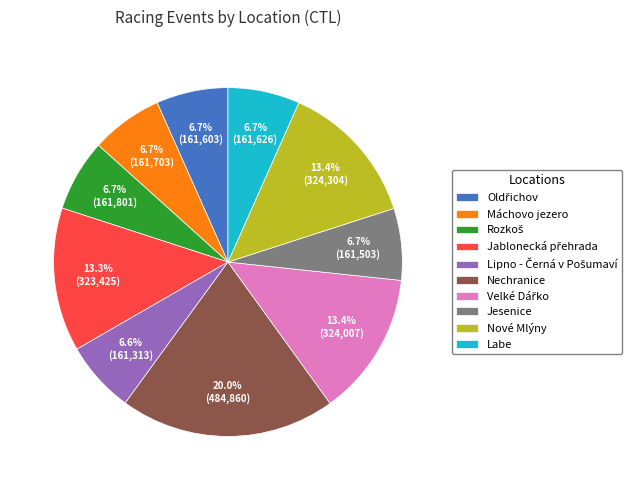

How many slices are in this pie chart?

10